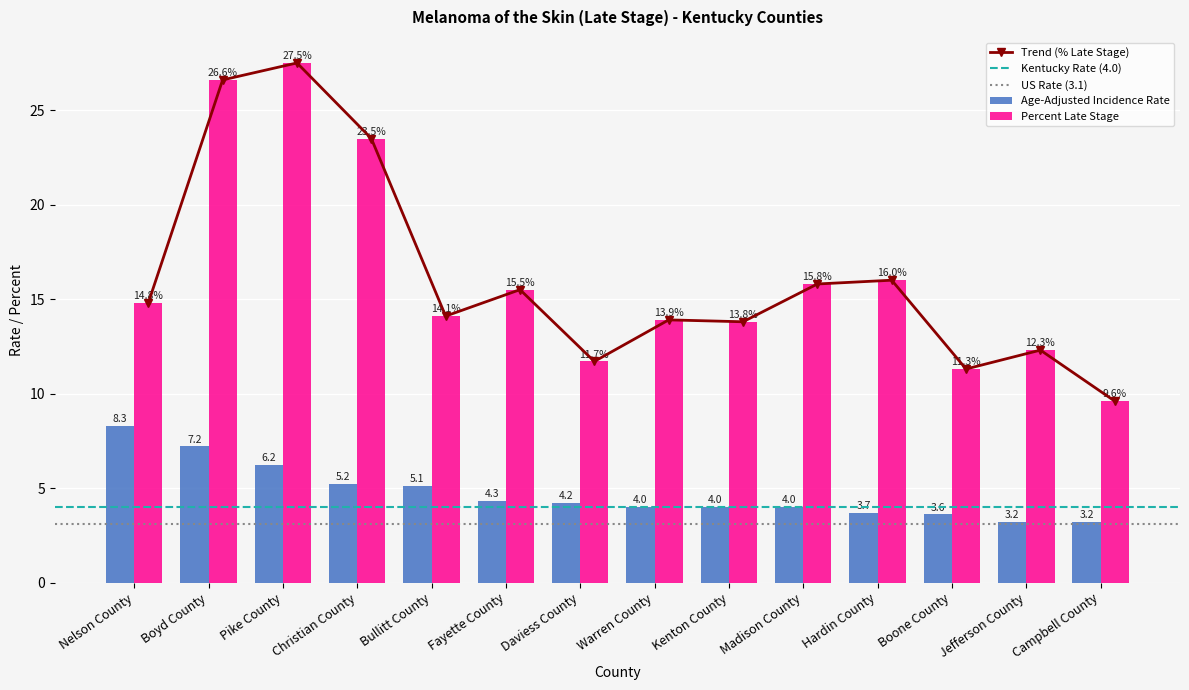

Which series has the largest range (max minus min)?

Percent Late Stage